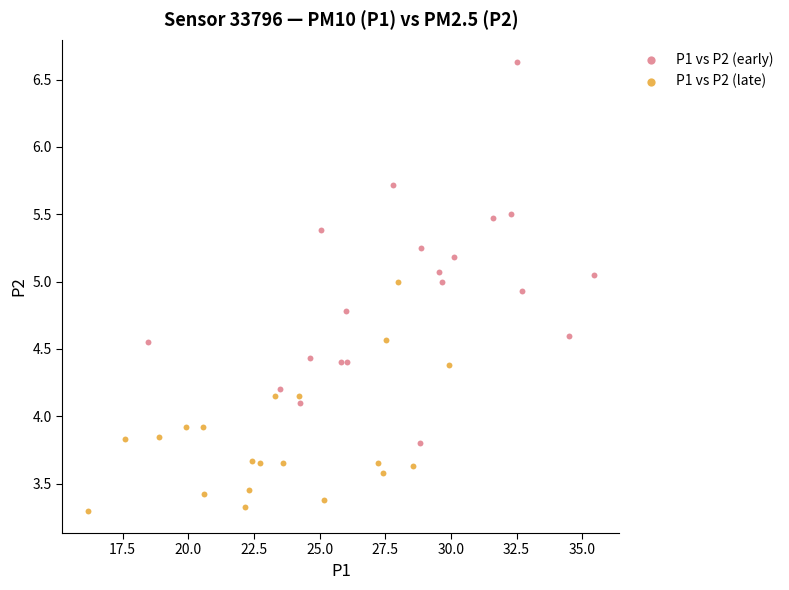

What are all the series names shown in the legend?

P1 vs P2 (early), P1 vs P2 (late)